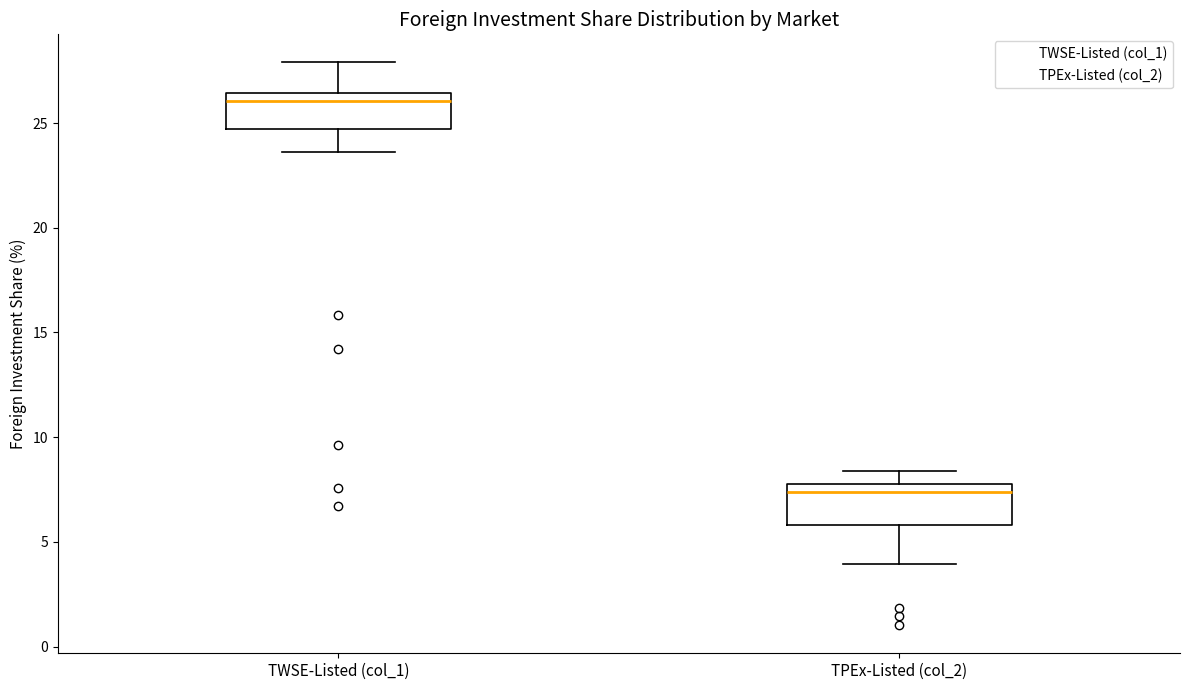

Which box has the highest median line?

TWSE-Listed (col_1)